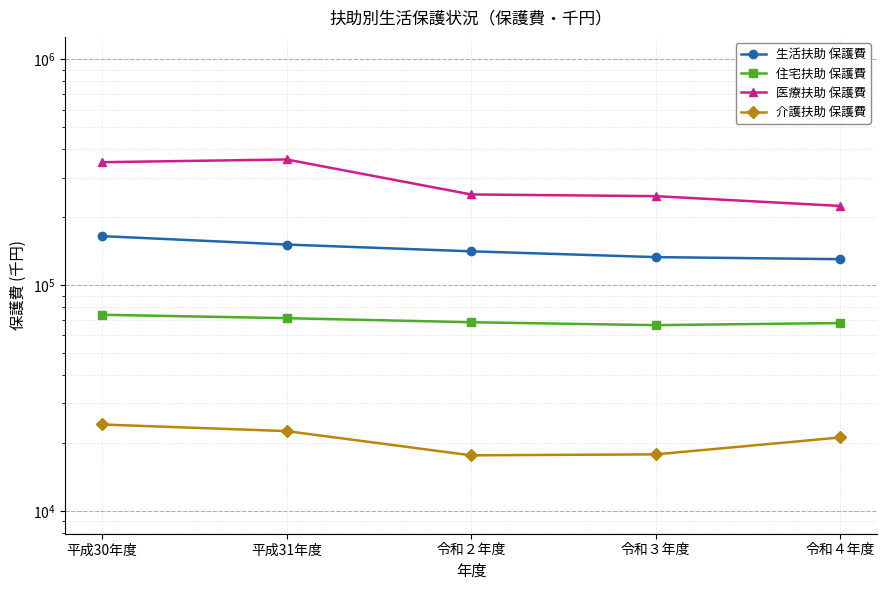

Where does the 介護扶助 保護費 series first go above 21190?

平成30年度